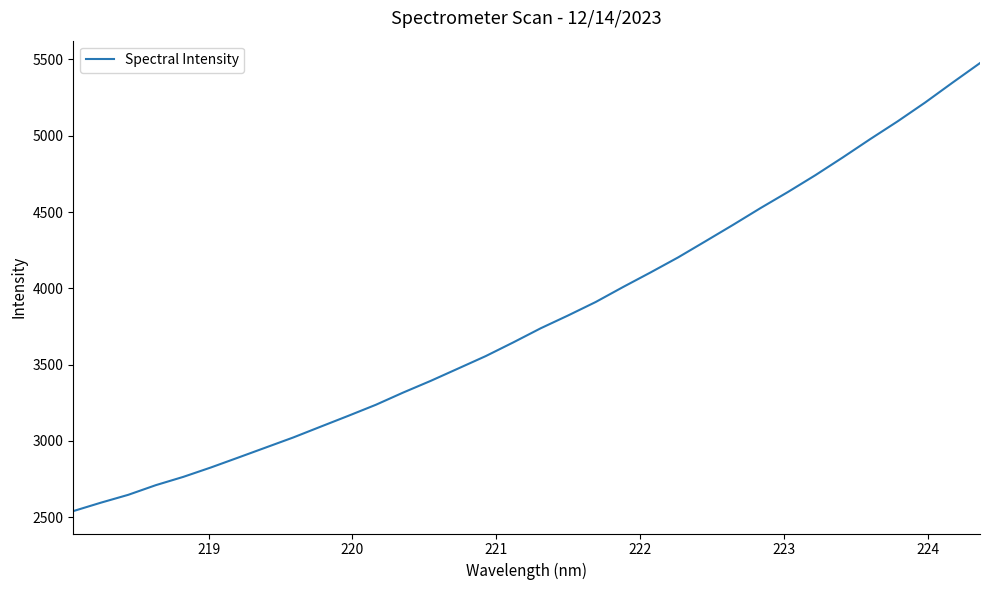

What is the greatest value displayed?

5476.1